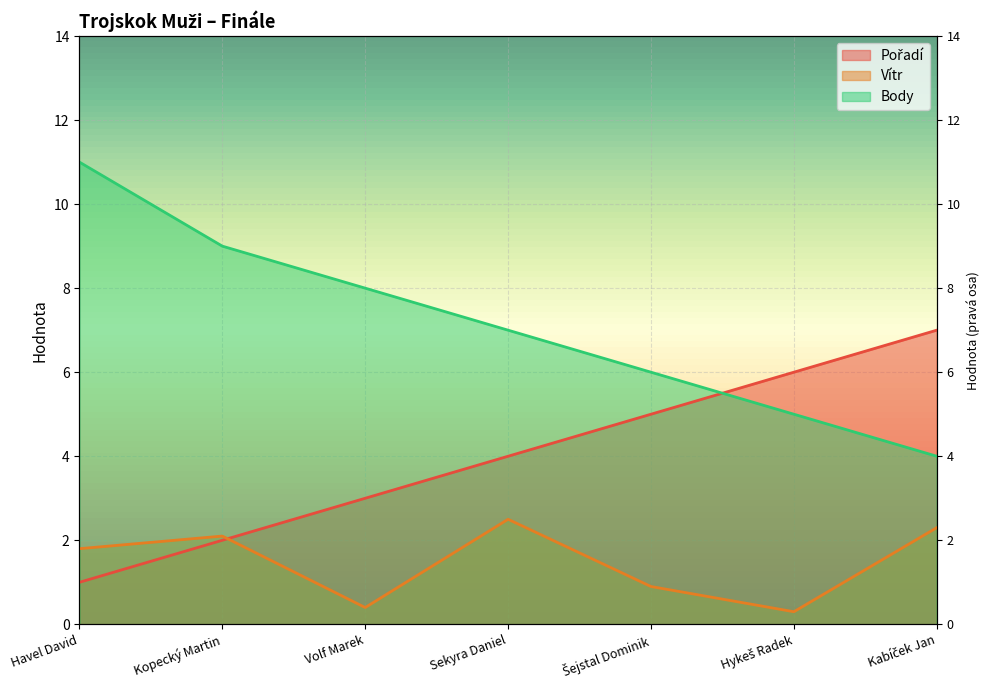

What is the greatest value displayed?

11.0